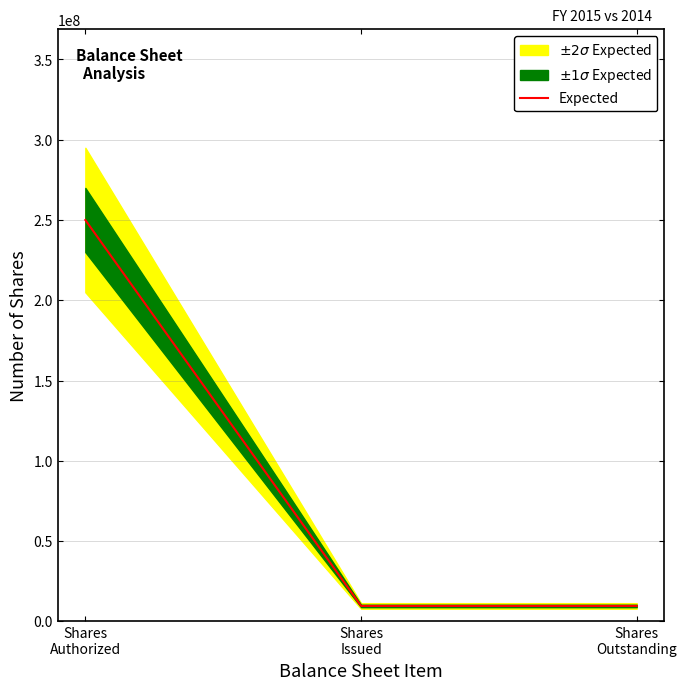

Between Shares
Outstanding and Shares
Authorized, which is larger?

Shares
Authorized